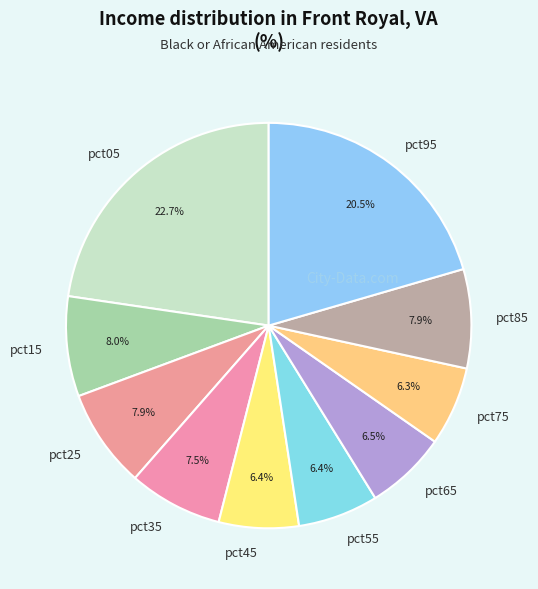

Is it true that pct75 is 6% of the pie?

True